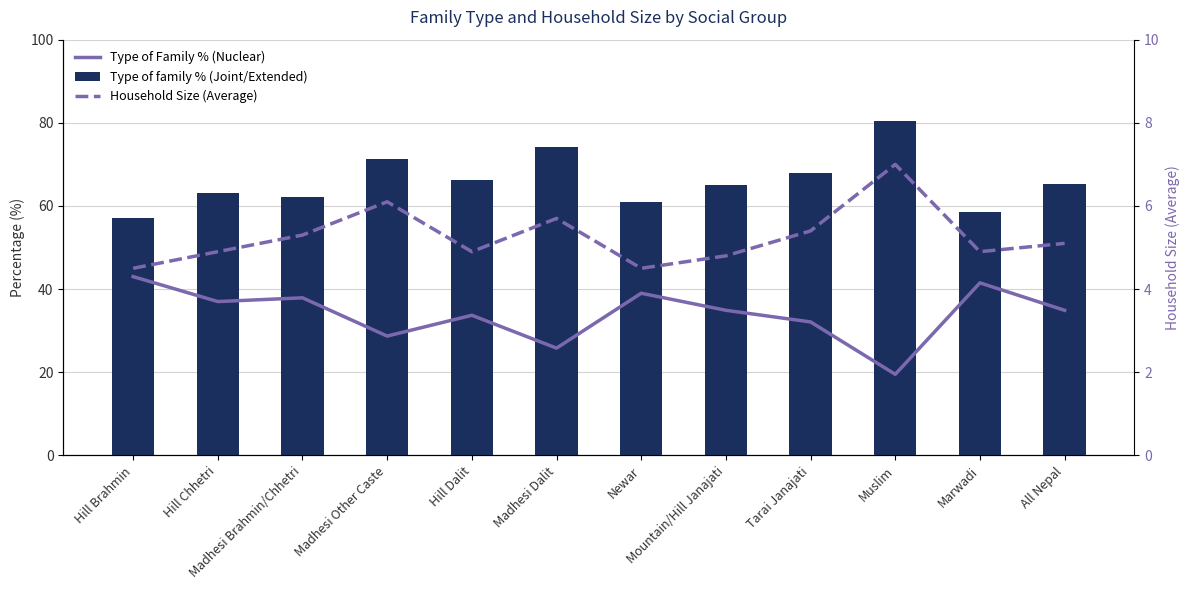

What is the lowest value of the Household Size (Average) series?

4.5